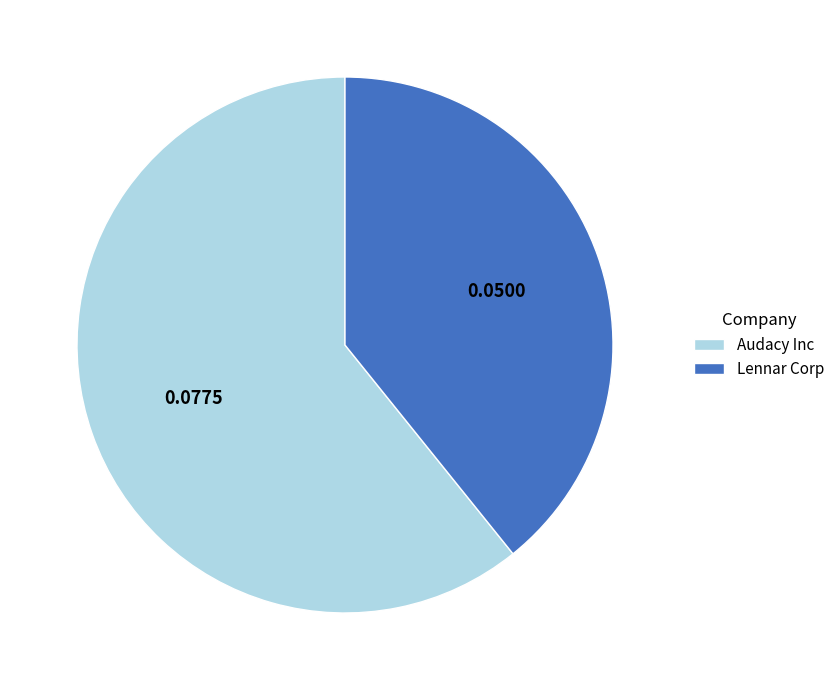

Which slice is the largest?

Audacy Inc